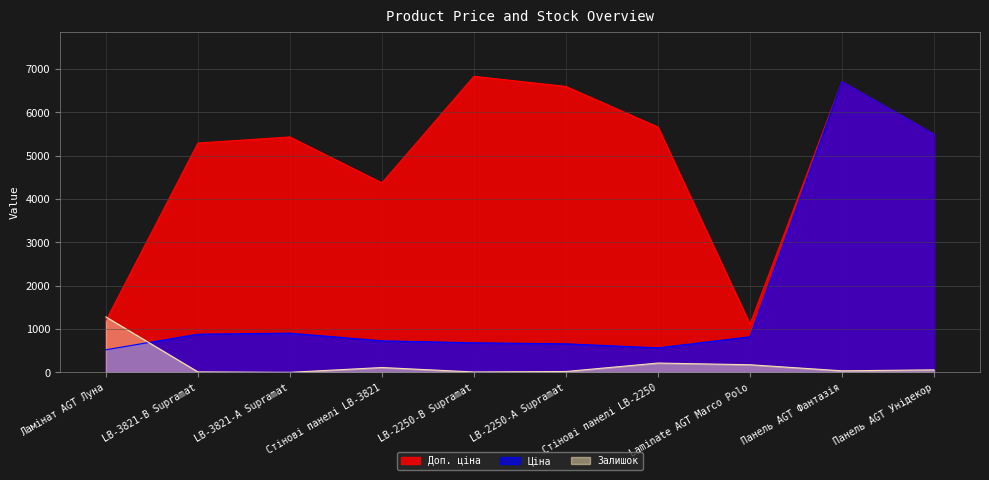

Where is the first local maximum for Залишок?

Стінові панелі LB-3821